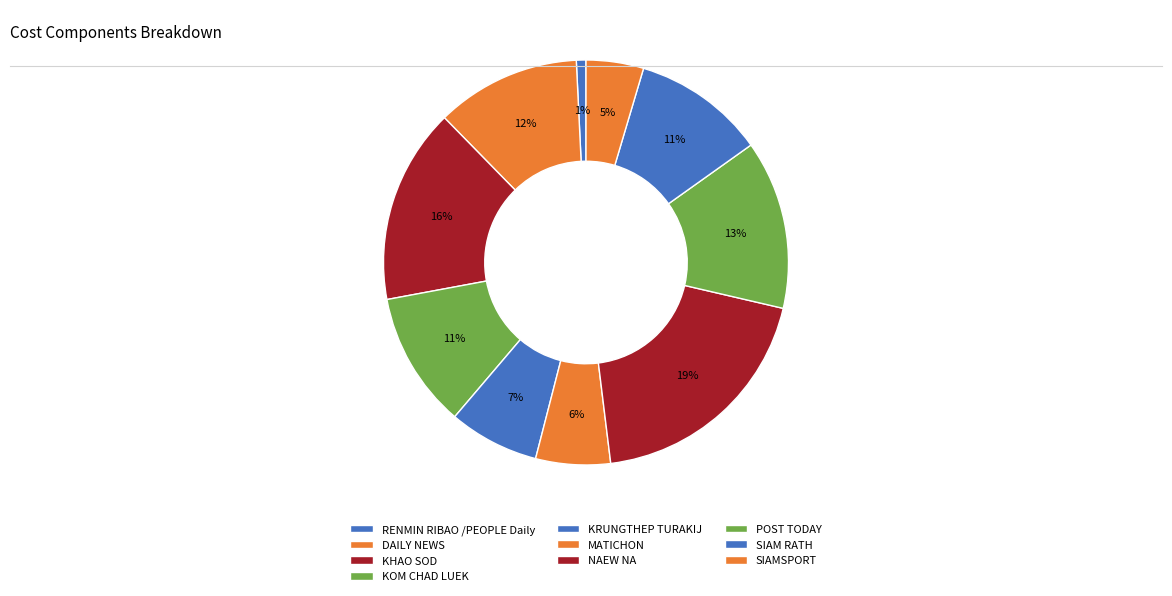

Does SIAMSPORT represent more than half of the total?

No